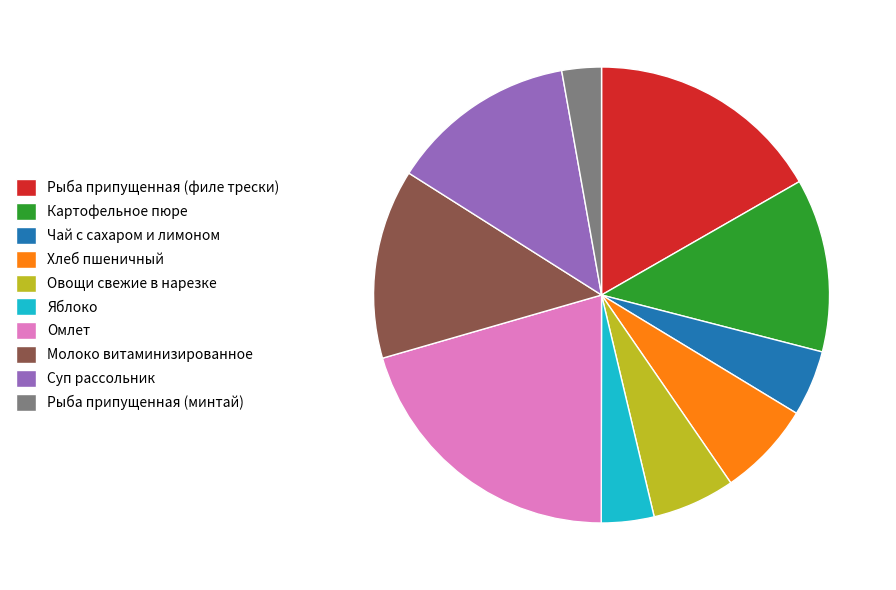

True or false: Рыба припущенная (минтай) accounts for 9% of the total.

False